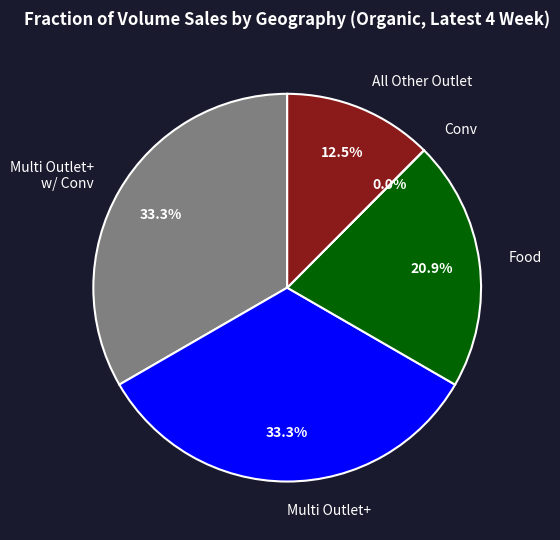

Approximately how many times larger is the value at Food compared to All Other Outlet?

1.7